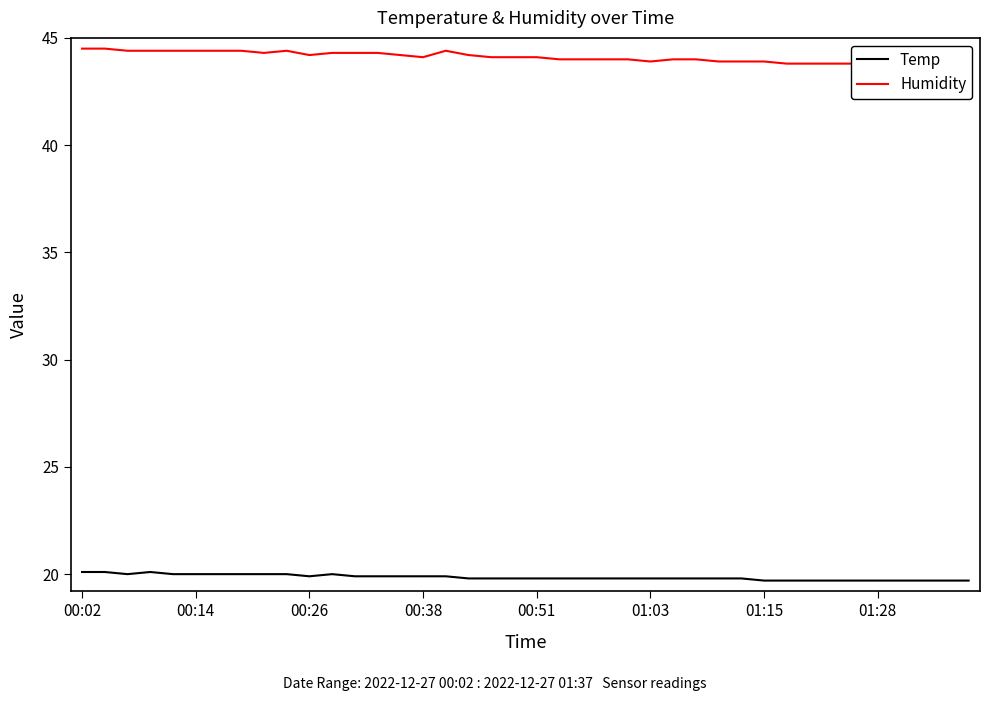

The value of Humidity at 37 is 76.4. True or false?

False